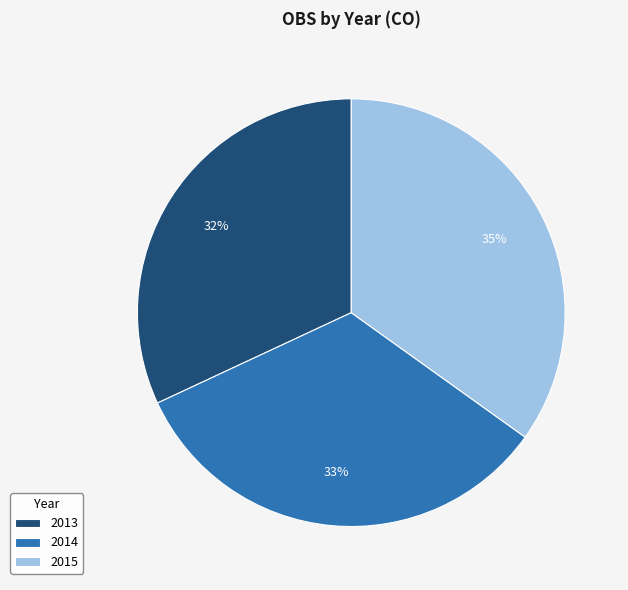

Rank the categories by value from lowest to highest.

2013, 2014, 2015